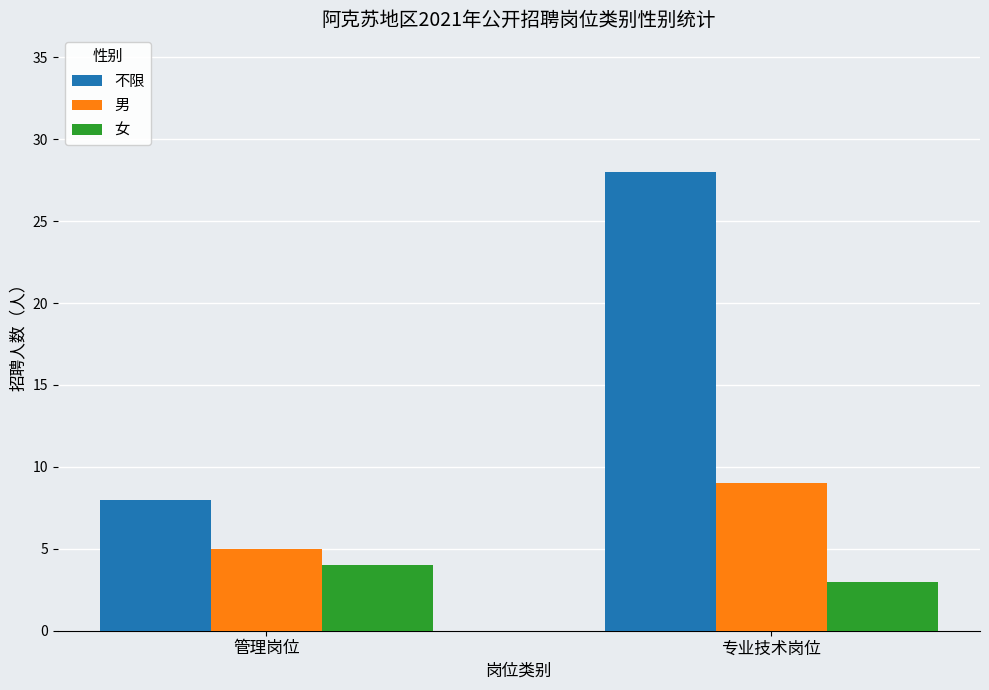

At which category is the sum across all series the highest?

专业技术岗位